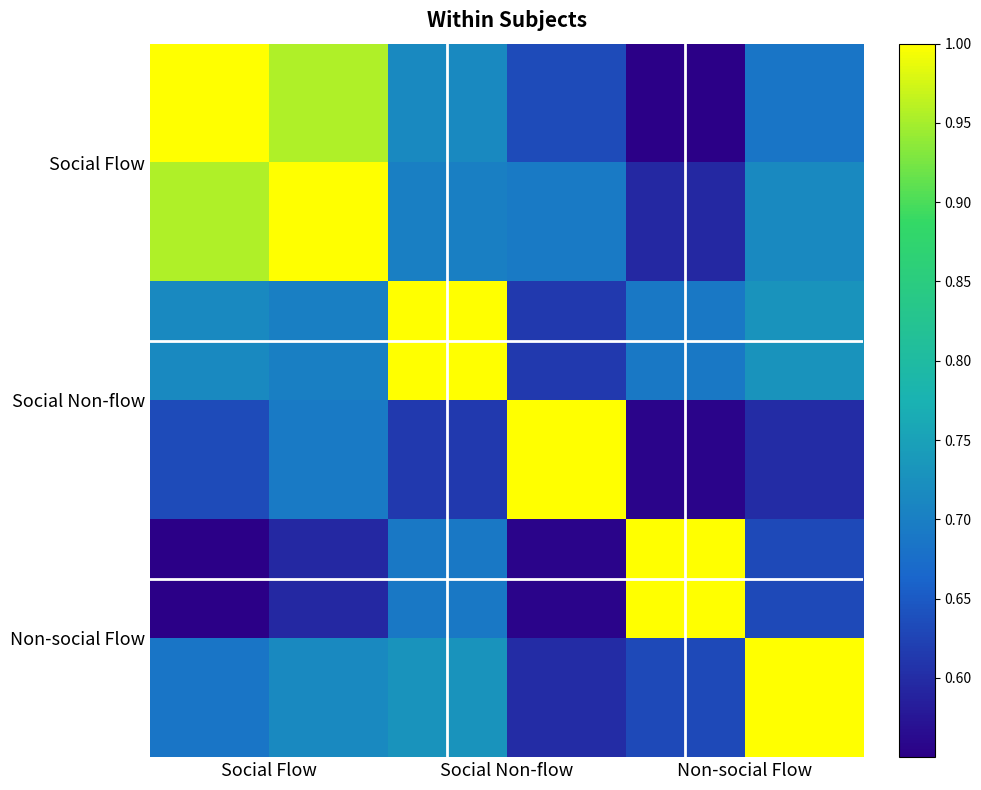

At how many categories does at least one series exceed 0?

6